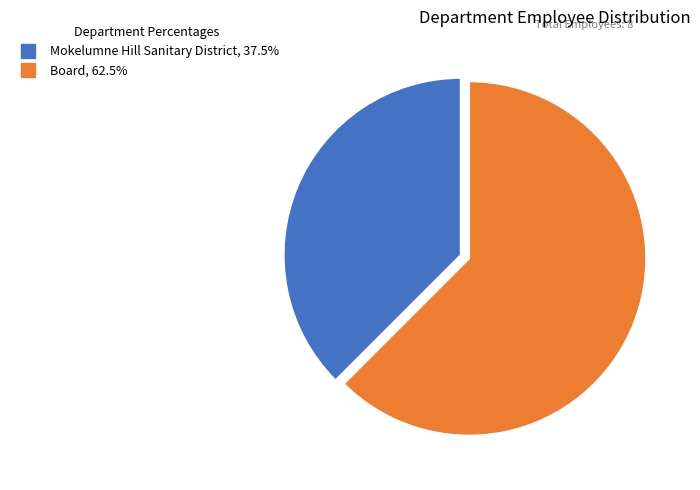

Do Mokelumne Hill Sanitary District and Board together represent more than half of the pie?

Yes